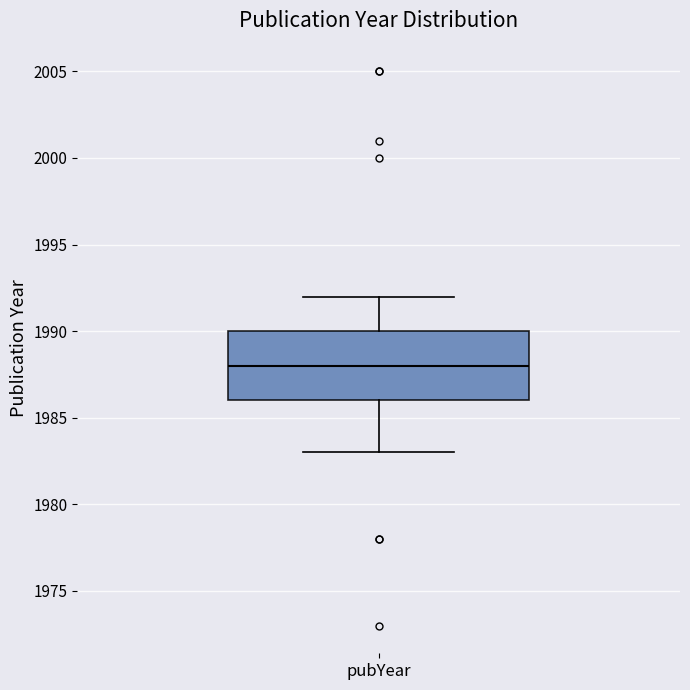

Read this box plot against the y-axis: the position of the median line, the range covered by the box, and the ends of both whiskers. The values are not printed on the chart, so give them approximately, as read against the axis.

median 1988, box 1986 to 1990, whiskers 1983 to 1992